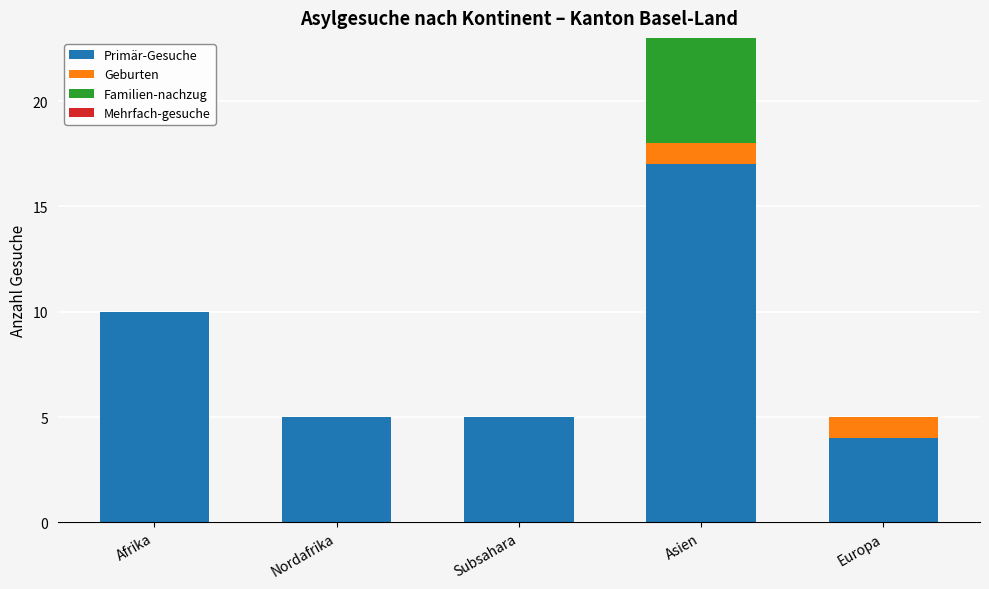

Reading left to right, list the values for the Primär-Gesuche series.

Afrika=10	Nordafrika=5	Subsahara=5	Asien=17	Europa=4